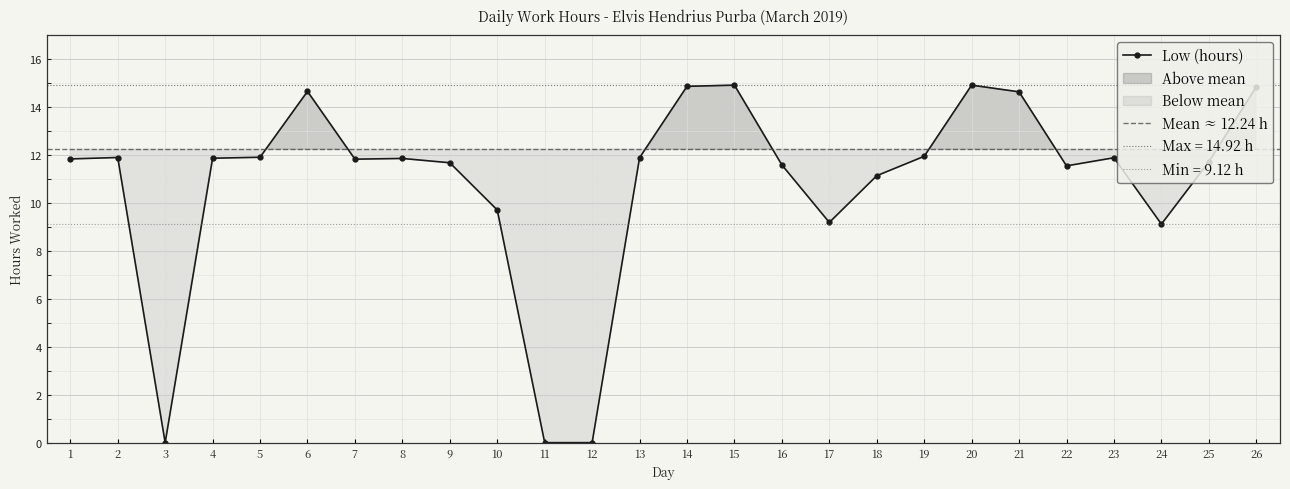

Where is the data nearest to the value 7?

24